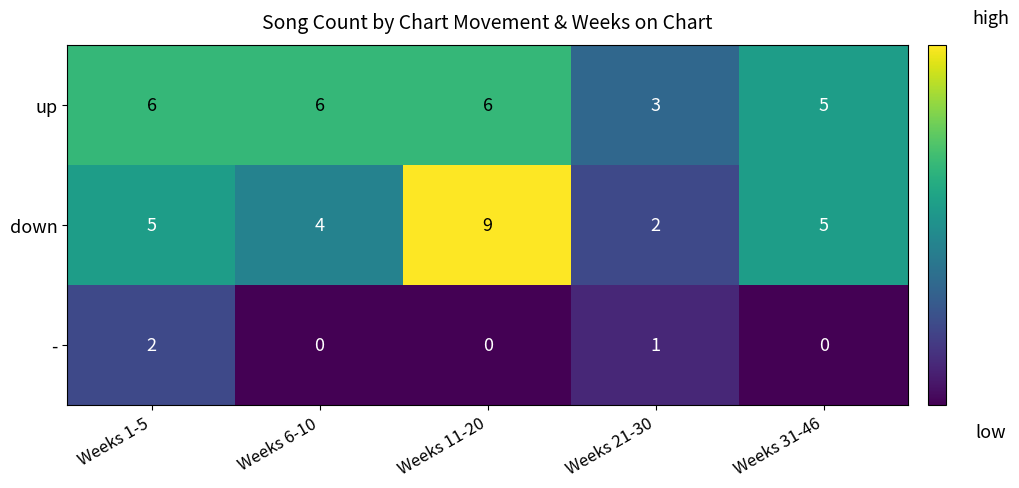

At which category does the chart reach its peak across all series?

Weeks 11-20